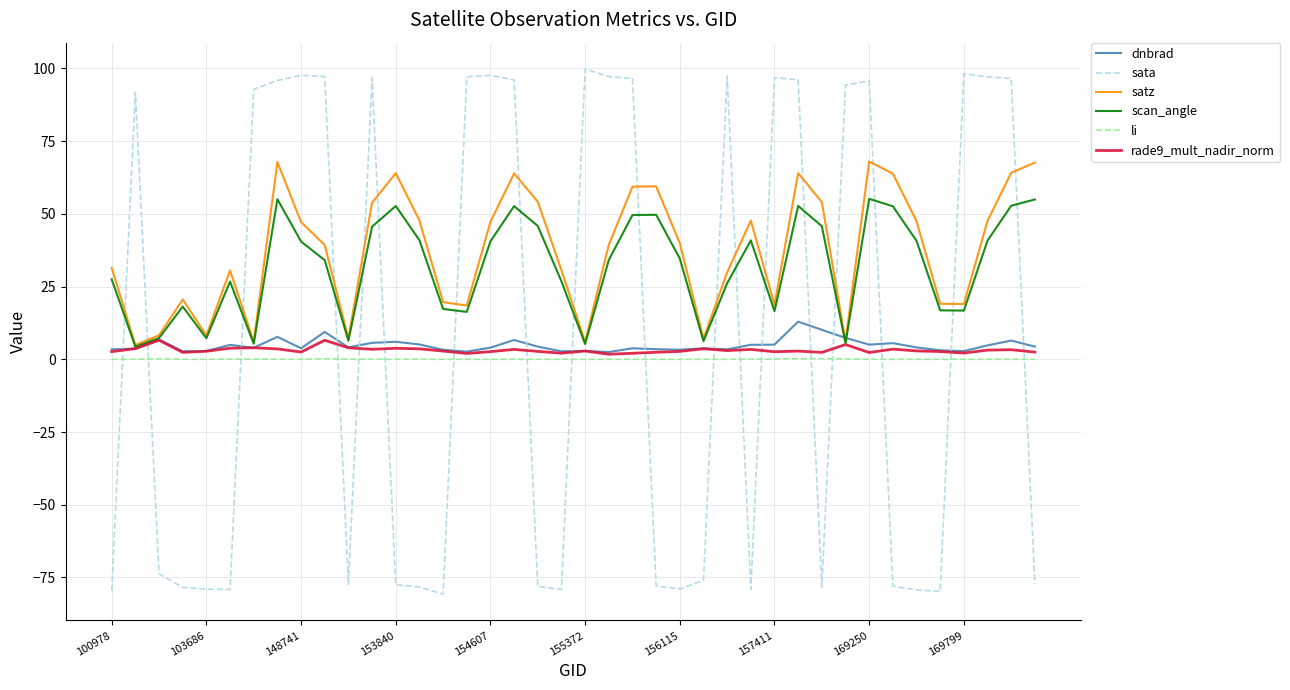

Which series has the largest range (max minus min)?

sata